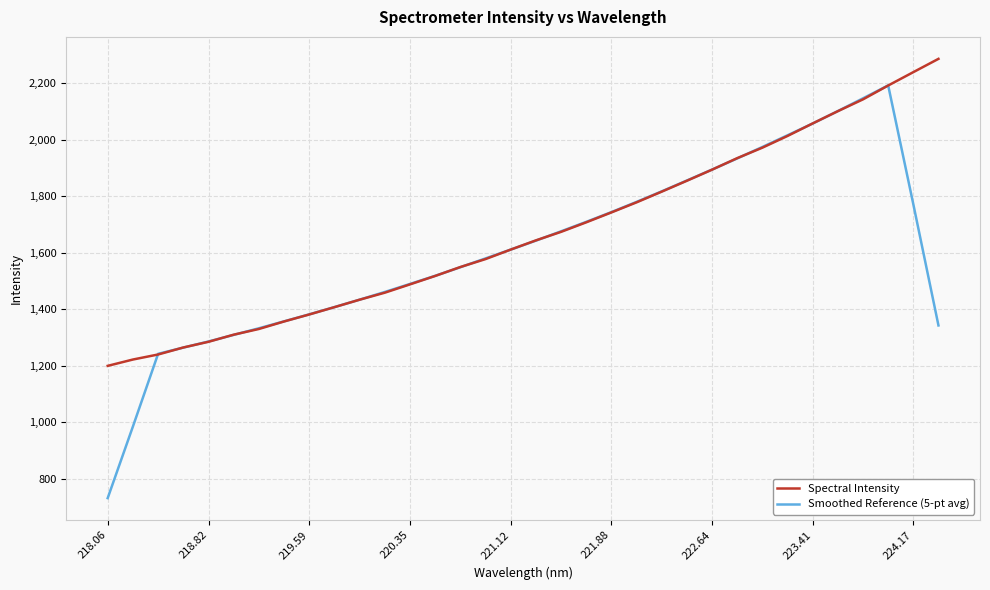

How many interior local peaks does the Smoothed Reference (5-pt avg) series have?

1